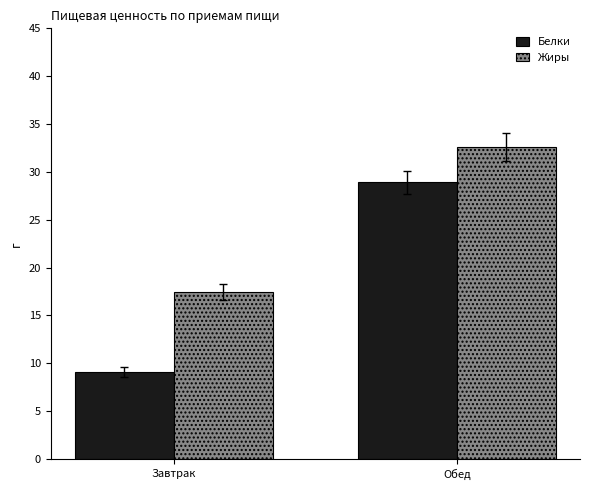

At Обед, list the series in order from largest to smallest.

Жиры, Белки